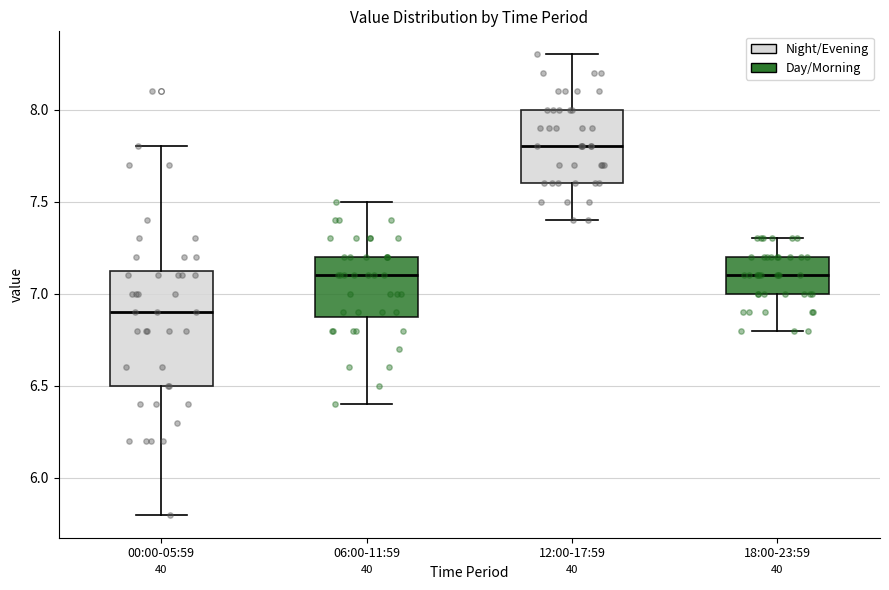

Where does the median line of the box for 18:00-23:59 sit on the y-axis? The values are not printed on the chart, so give them approximately, as read against the axis.

7.10